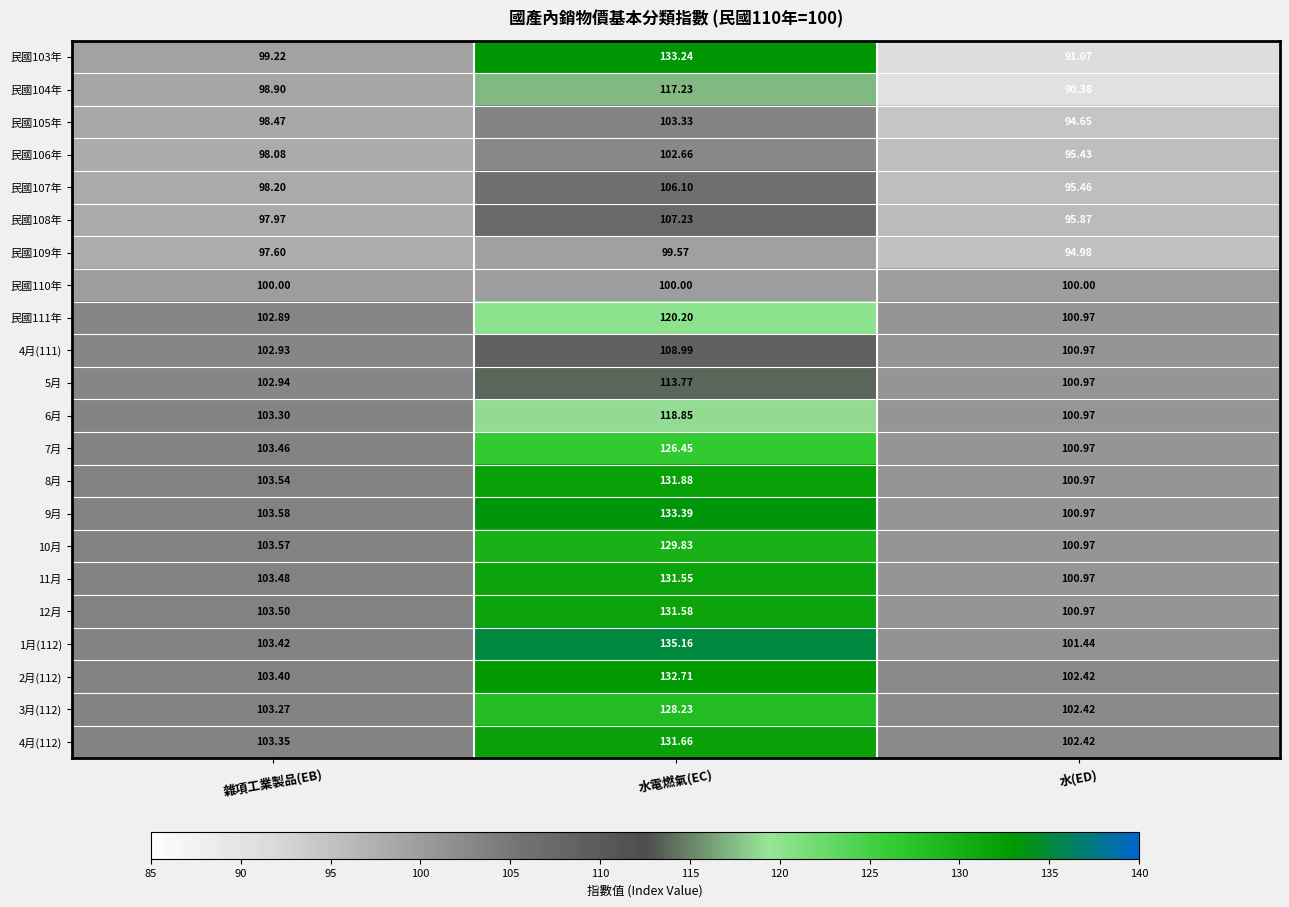

At which category is the sum across all series the highest?

水電燃氣(EC)